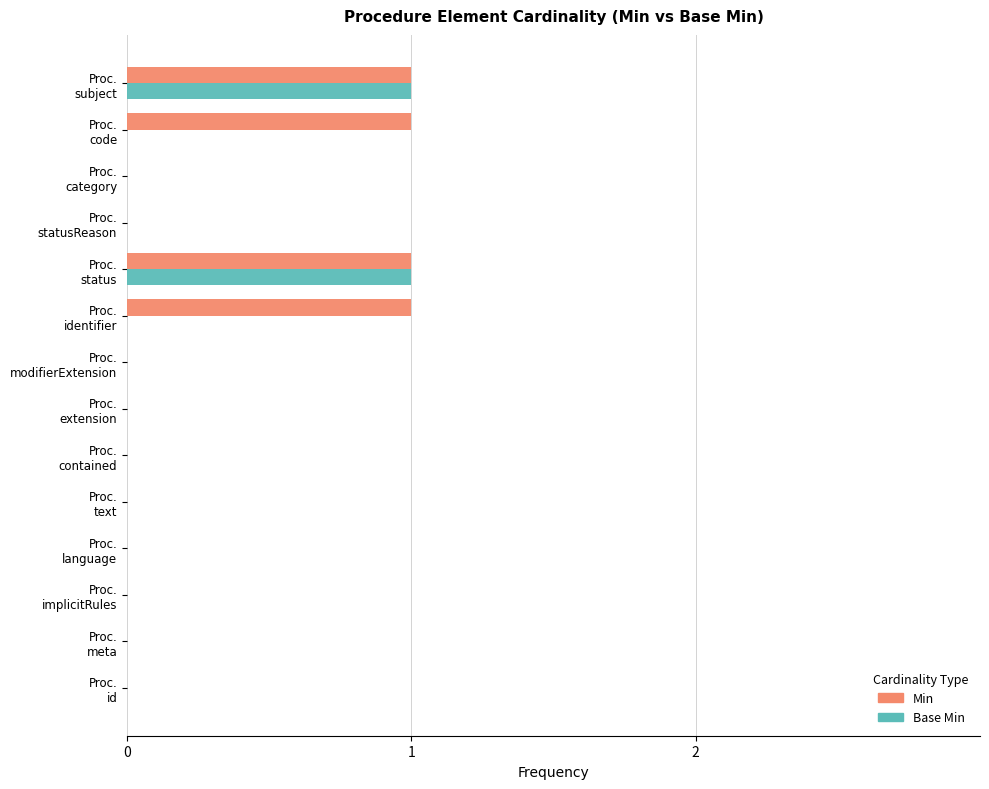

How many data points does each series have?

14